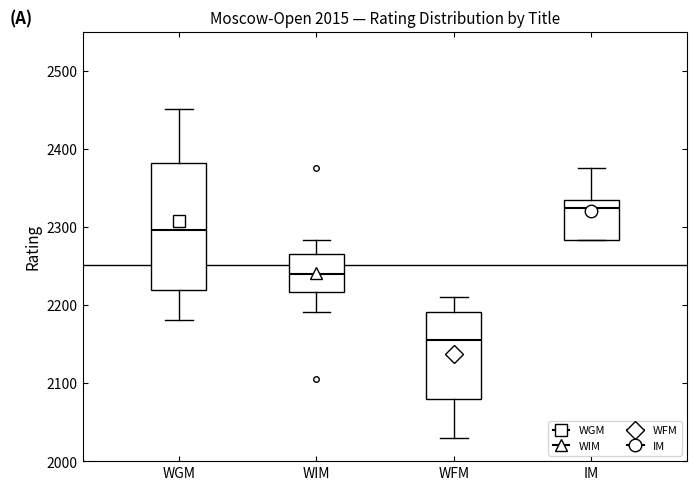

Which box is the tallest, from its lower edge to its upper edge?

WGM